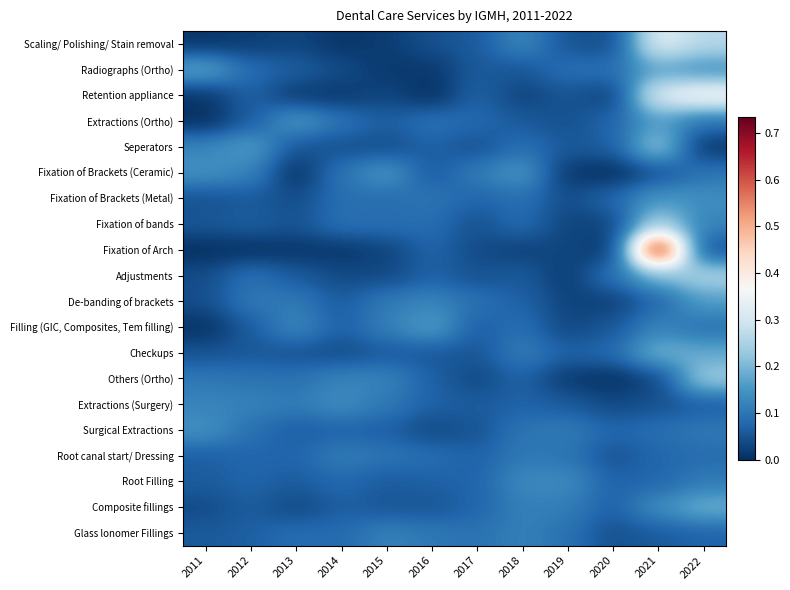

Which has a higher value, 2015 or 2016?

2016